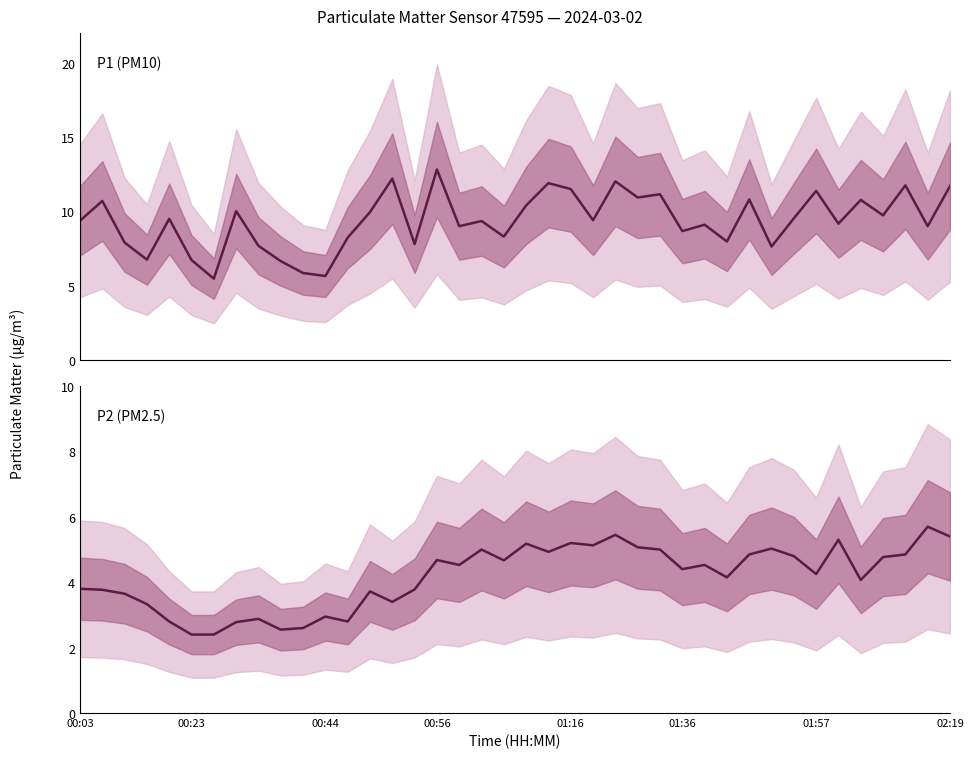

Rank the series at 8 from highest to lowest value.

P1, P2